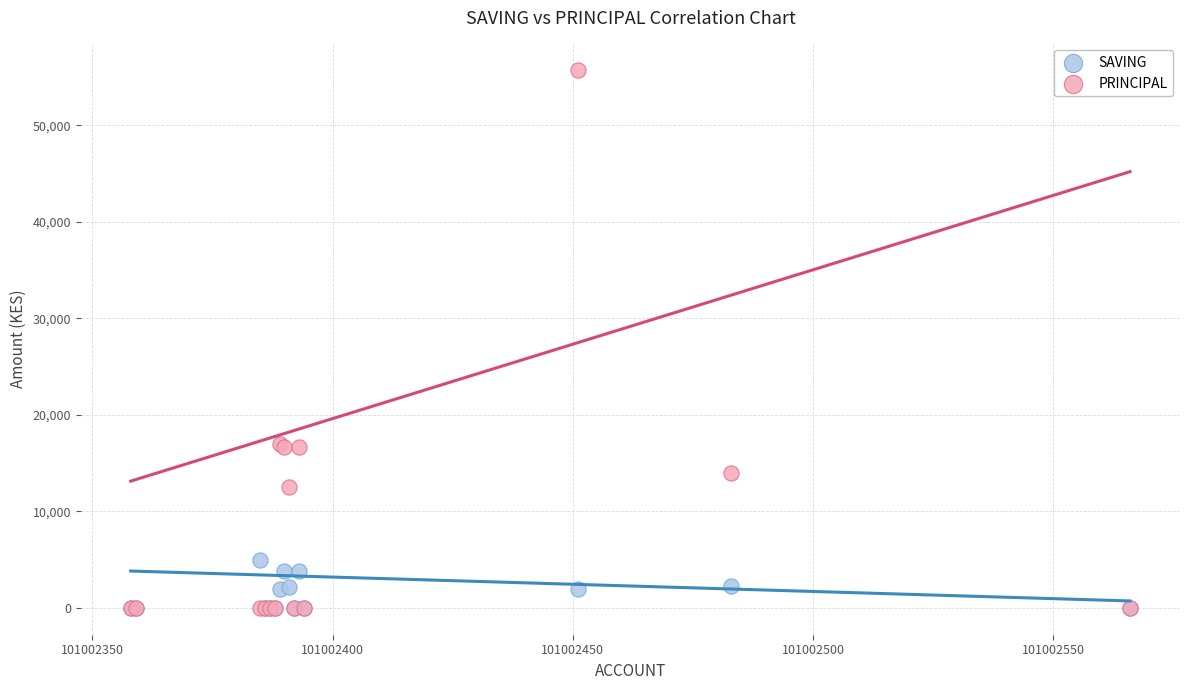

What are all the series names shown in the legend?

SAVING, PRINCIPAL